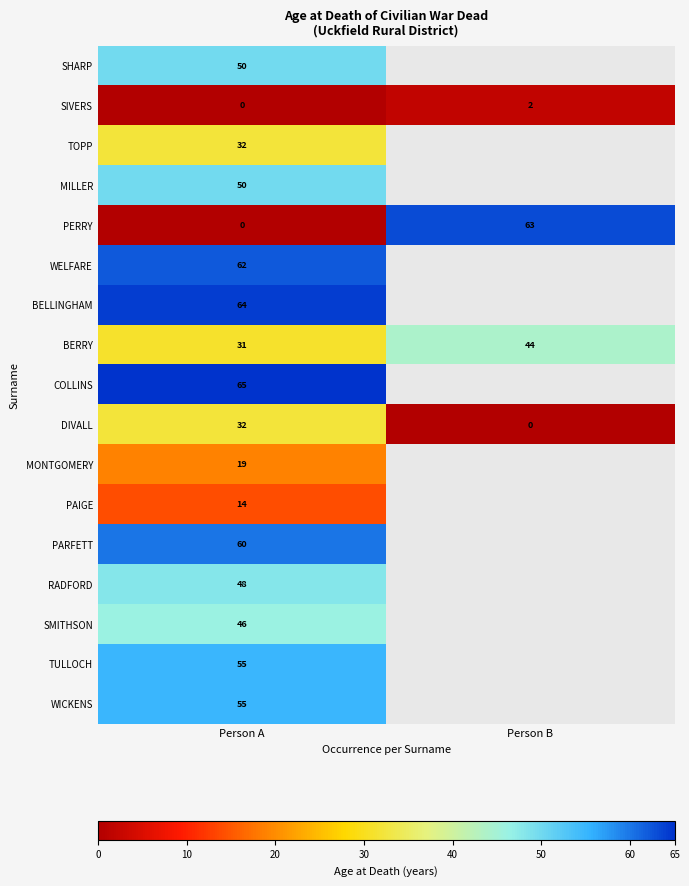

Rank the categories by BERRY value from lowest to highest.

Person A, Person B